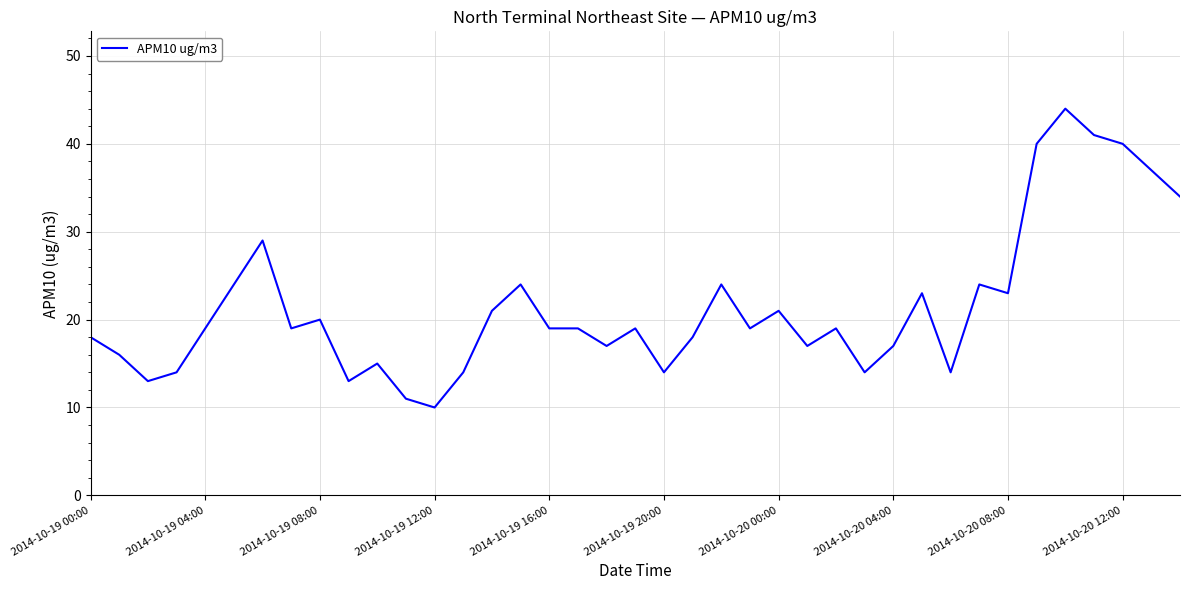

What is the maximum value shown in the chart?

44